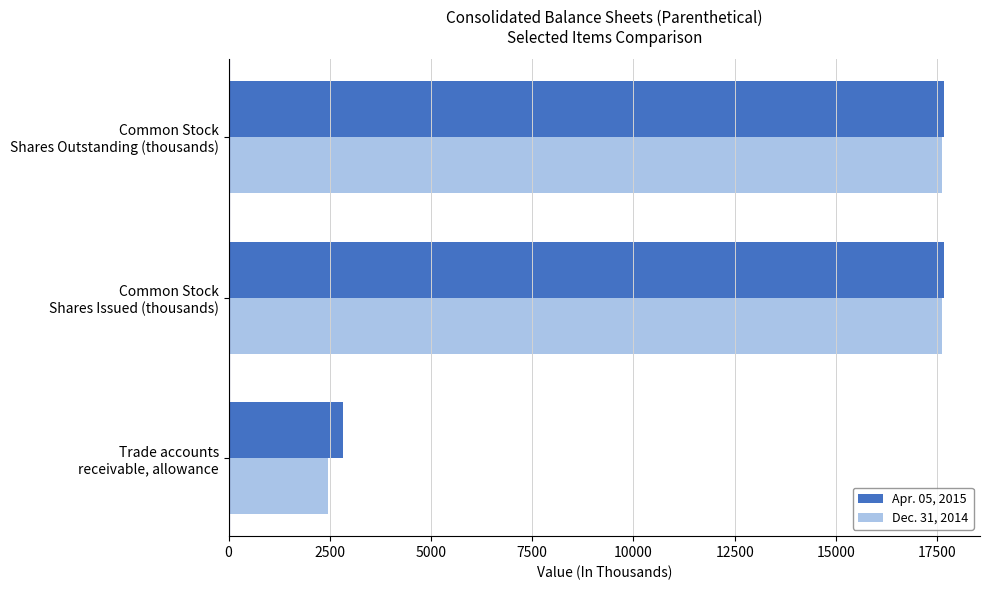

Which series has the widest spread of values?

Dec. 31, 2014